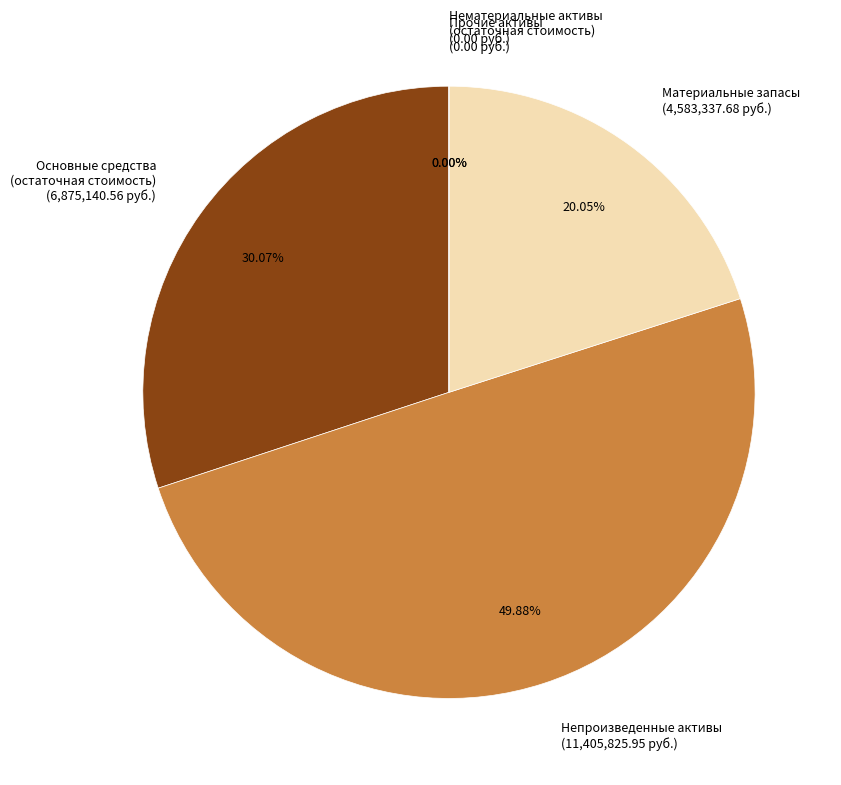

What is the smallest slice in the pie chart?

Нематериальные активы
(остаточная стоимость)